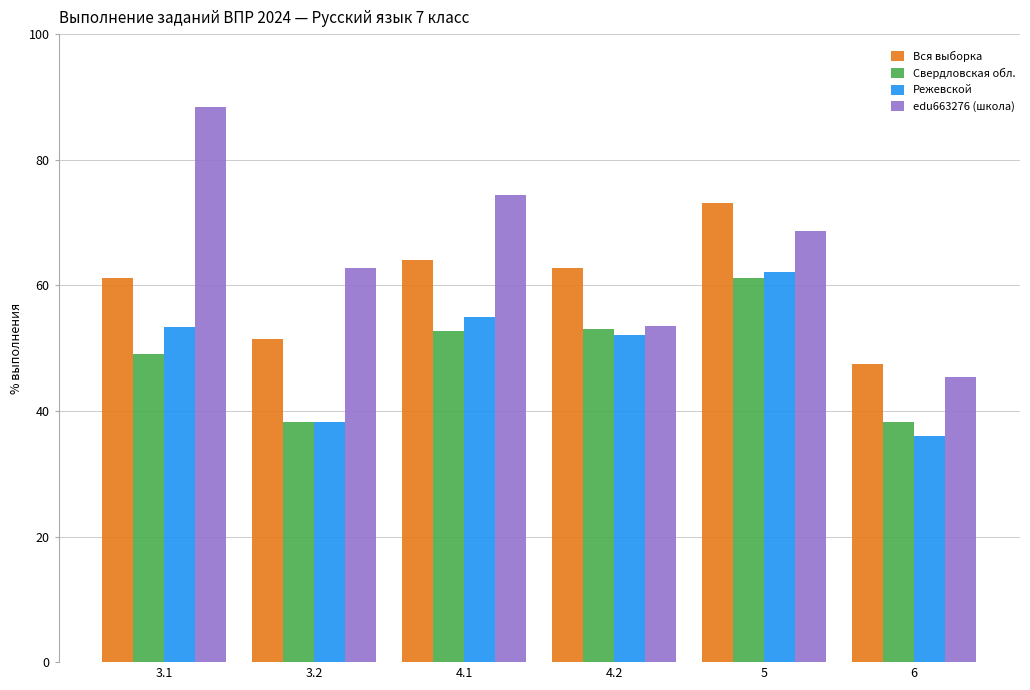

Which series has the widest spread of values?

edu663276 (школа)